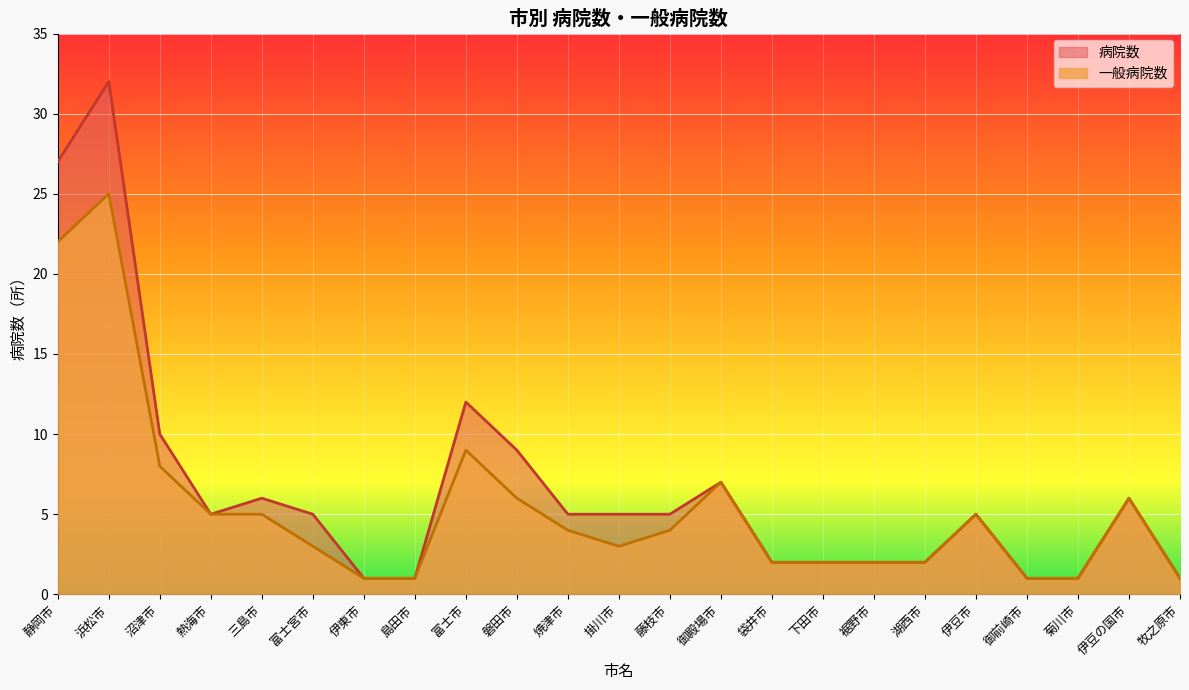

Does the chart display data point markers on the line(s)?

No